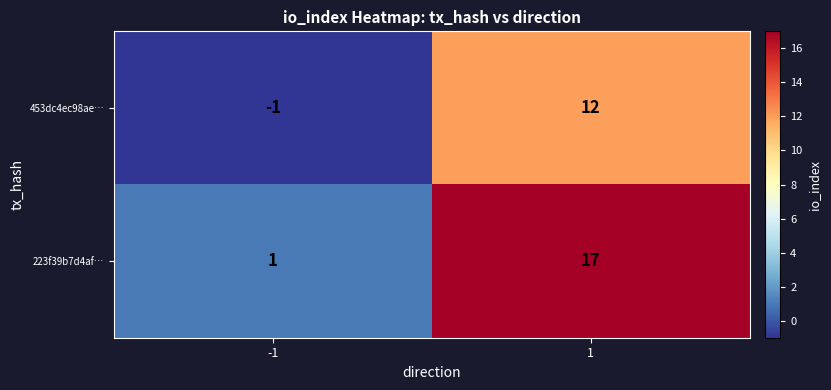

What is the average value of the 223f39b7d4af… series?

9